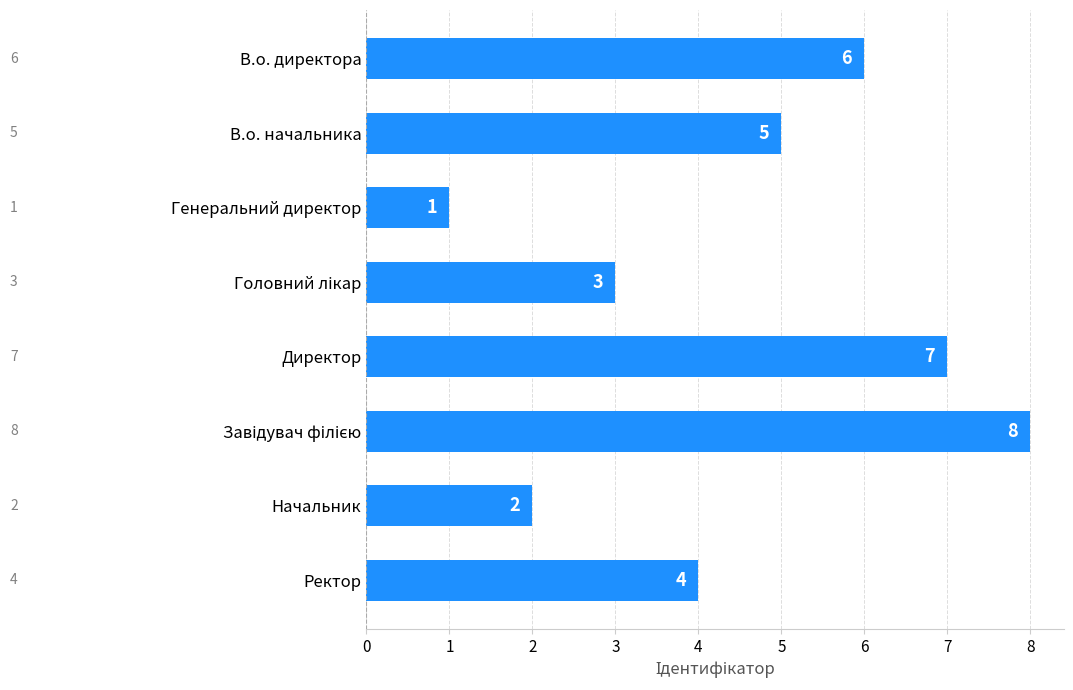

Approximately how many times larger is the value at В.о. начальника compared to Директор?

0.7